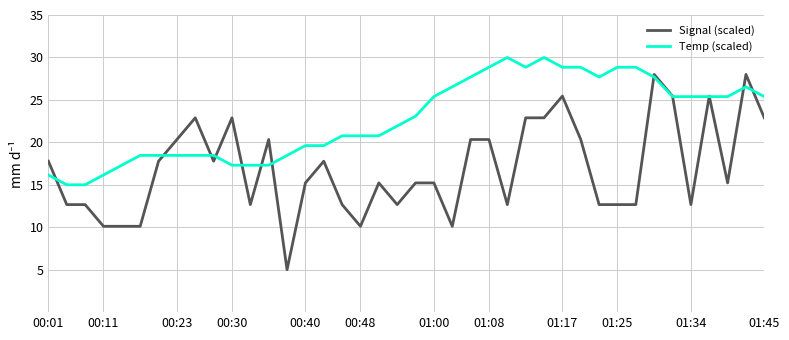

Rank the series by their average value, from lowest to highest.

Signal (scaled), Temp (scaled)